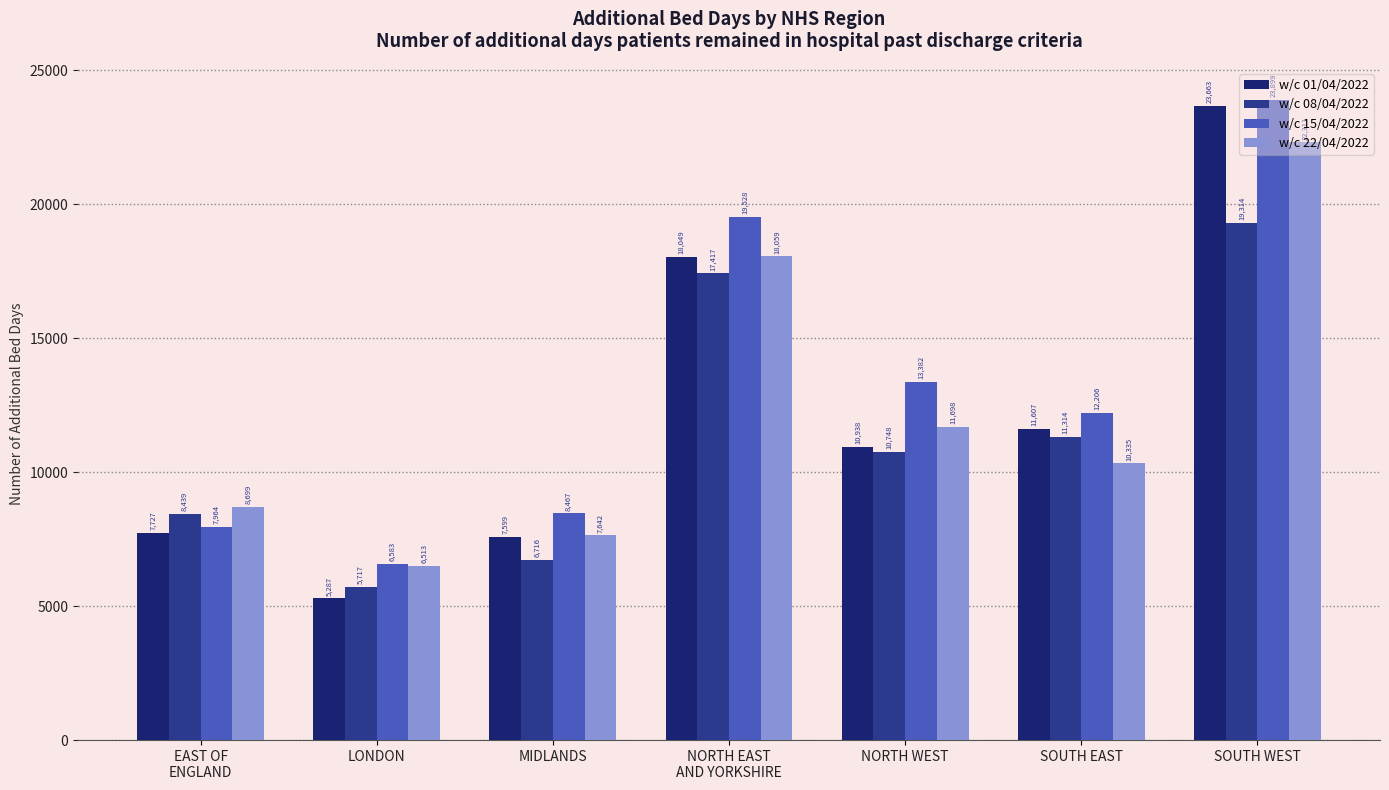

The value of w/c 01/04/2022 at MIDLANDS is 10871. True or false?

False